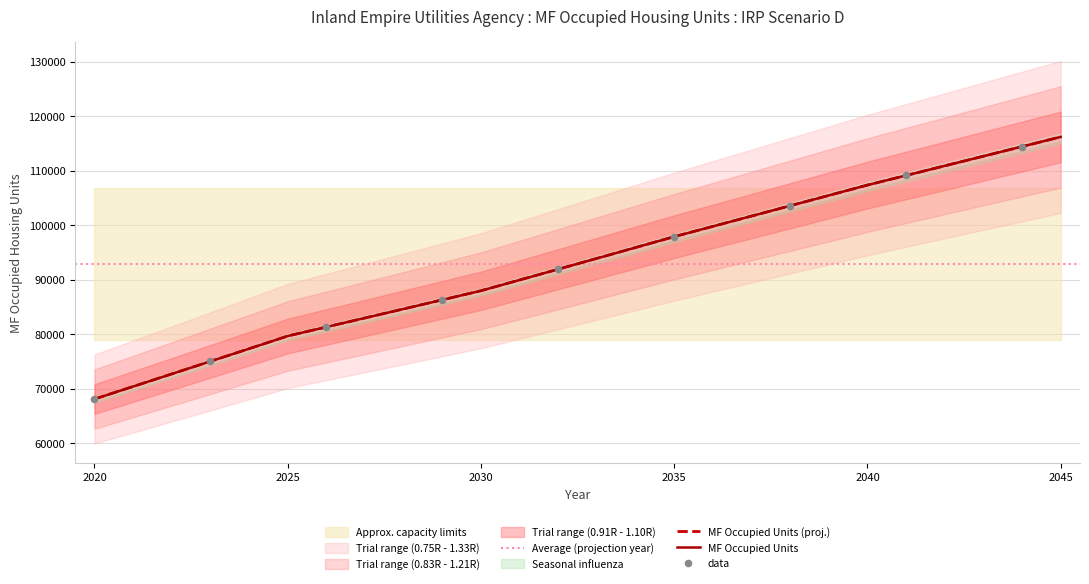

At which category is the sum across all series the highest?

2045